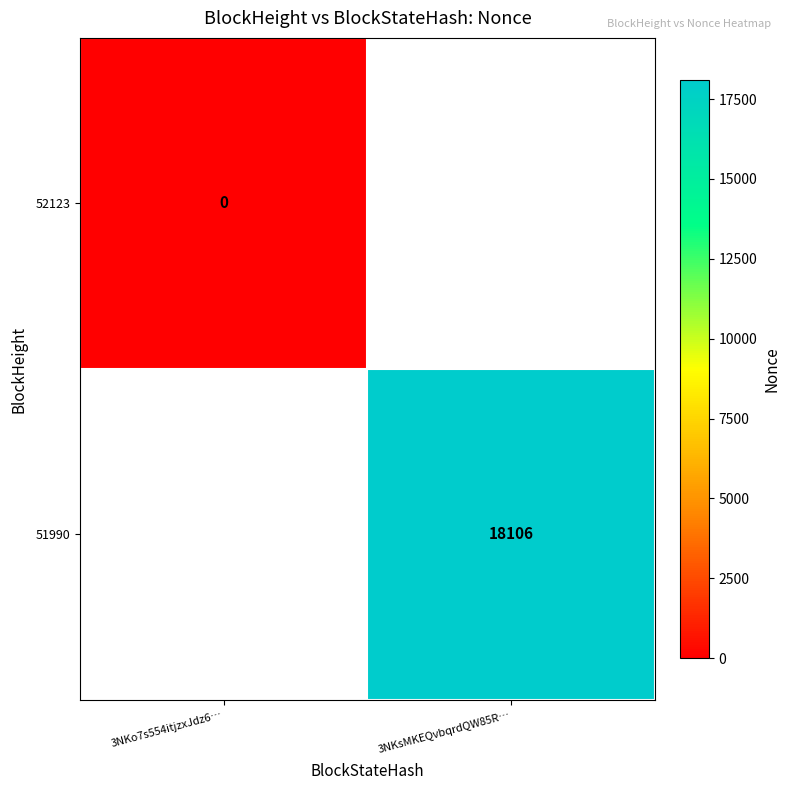

Is it true that 51990 equals 18106 at 3NKsMKEQvbqrdQW85R…?

True